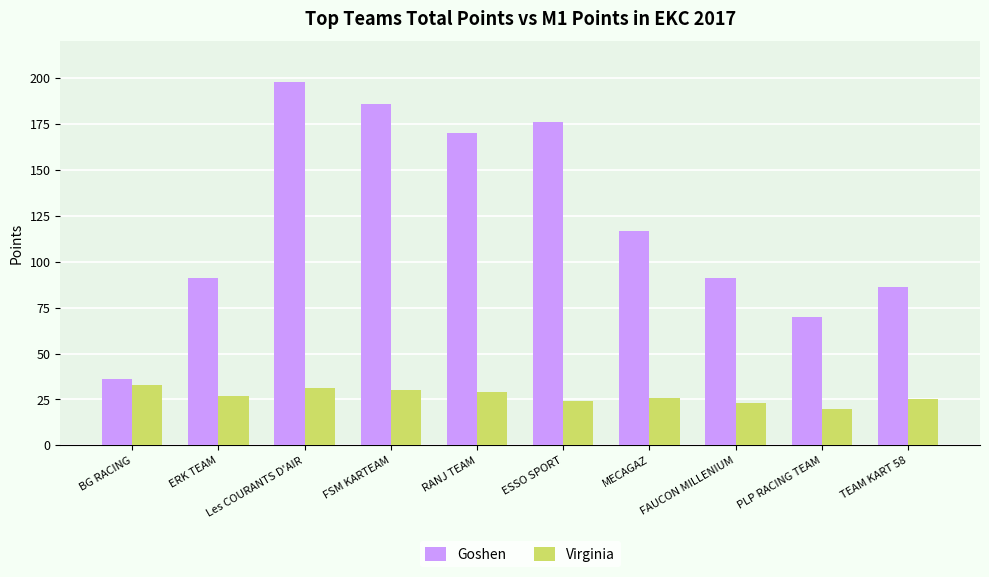

What is the value of the Goshen bar at the 2nd from the left?

91